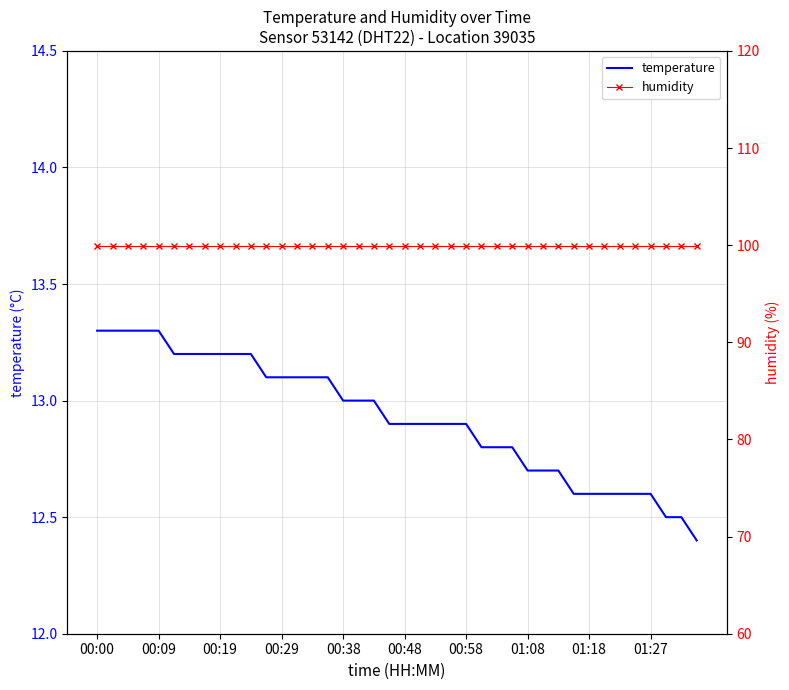

Read the temperature value at 00:38.

13.0